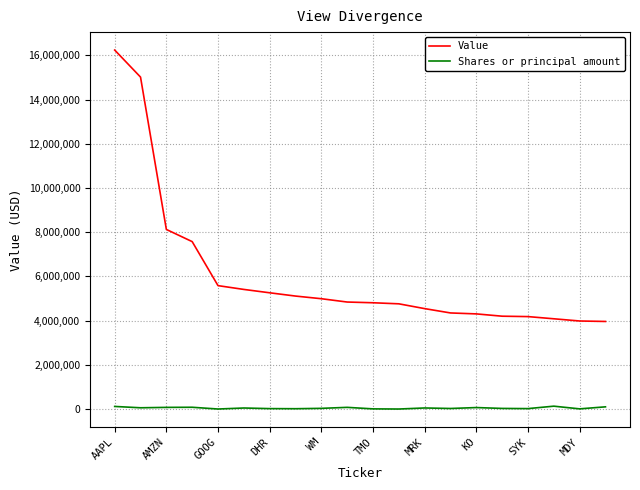

How many lines are shown in the chart?

2